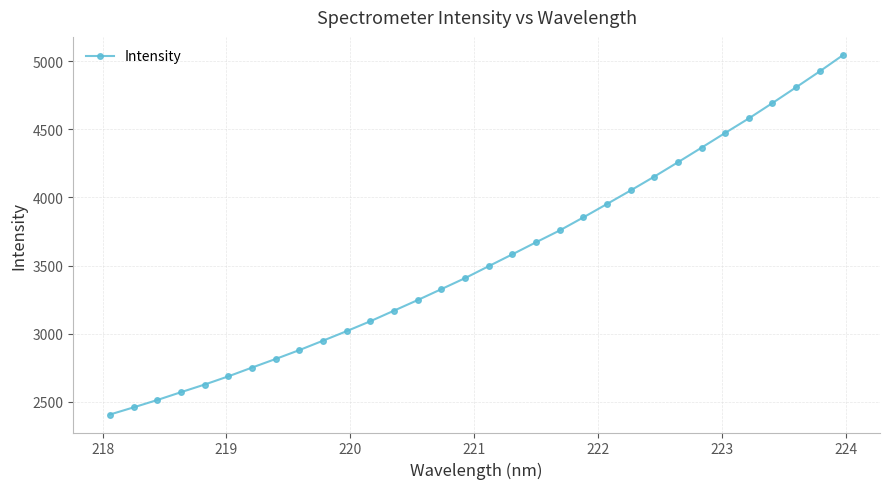

True or false: there are more than 2 points higher than both neighbors.

False